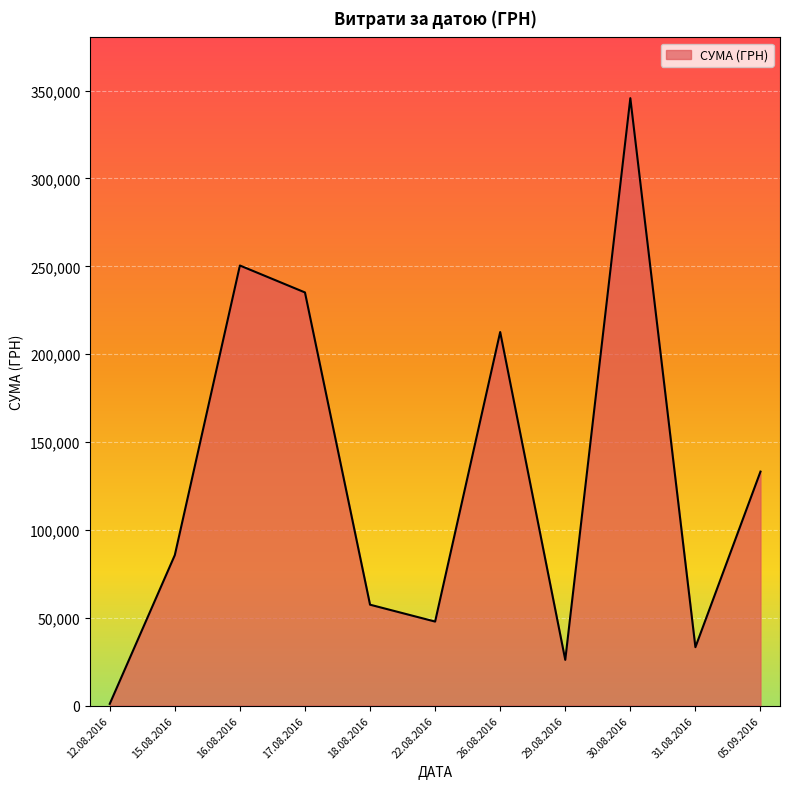

At which category does the data reach its first local valley?

22.08.2016